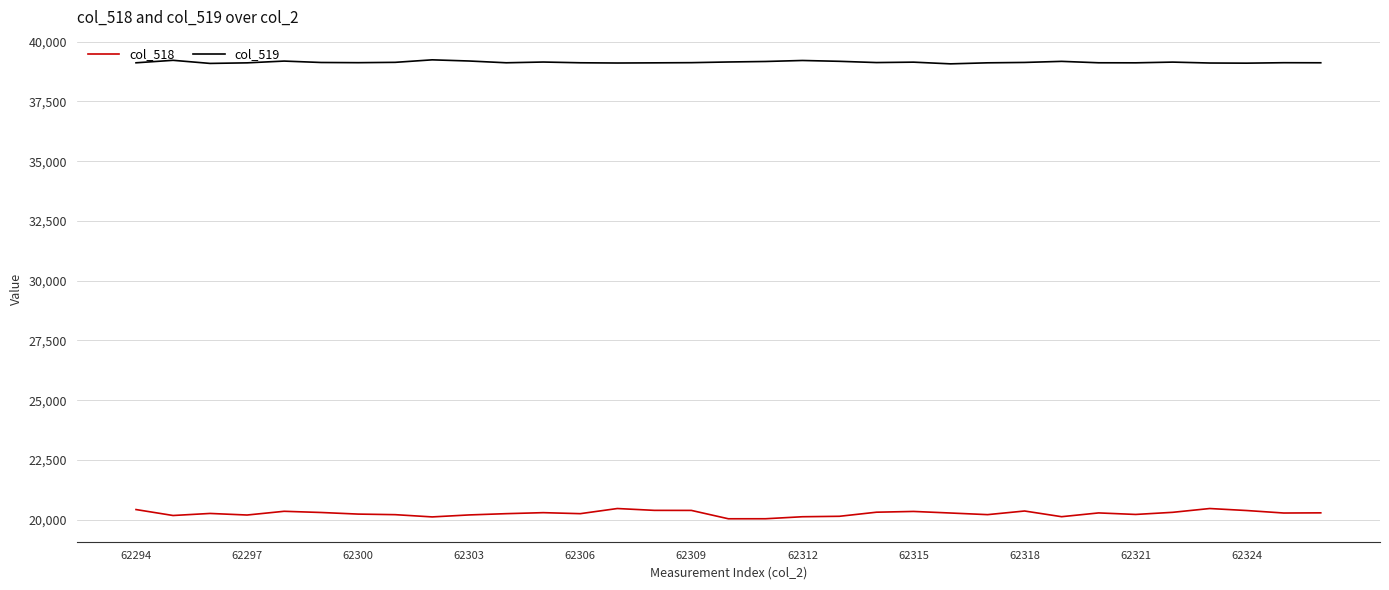

What is the smallest value displayed?

20037